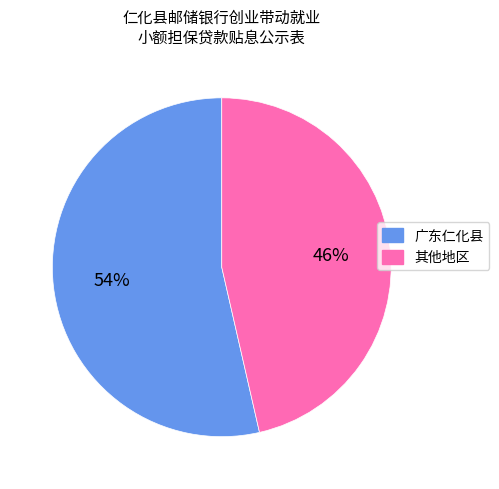

Is there a majority slice in this chart?

Yes